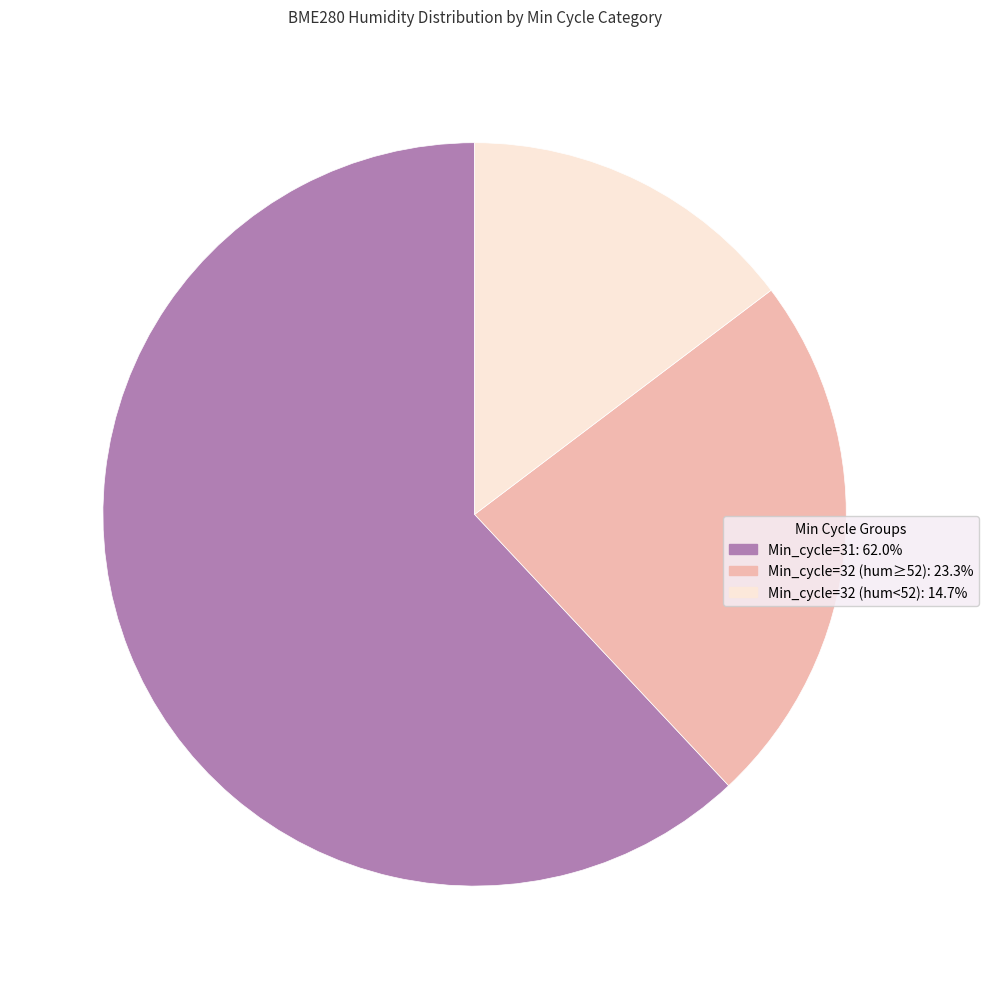

What is the ratio of the value at Min_cycle=31: 62.0% to the value at Min_cycle=32 (hum<52): 14.7%?

4.2